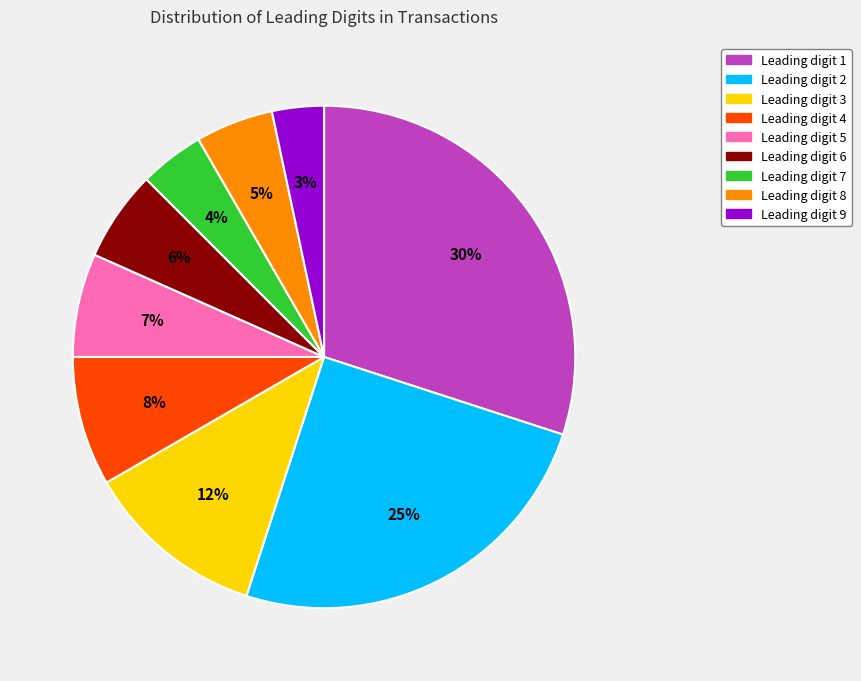

Does Leading digit 4 account for over 50% of the chart?

No